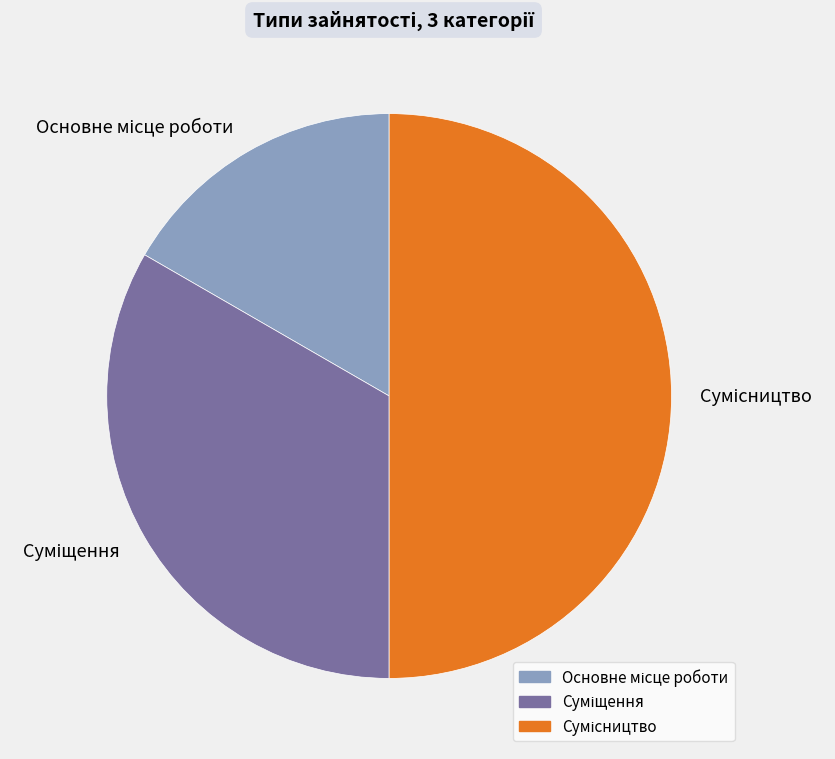

To the nearest percent, what is the difference between the largest and smallest slice percentages?

33%